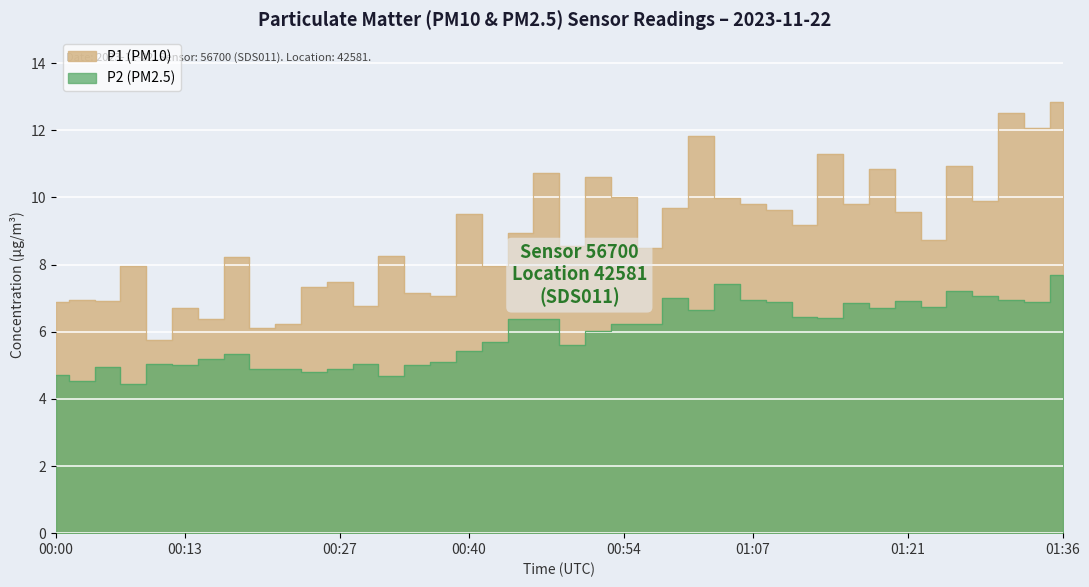

Which series has the largest range (max minus min)?

P1